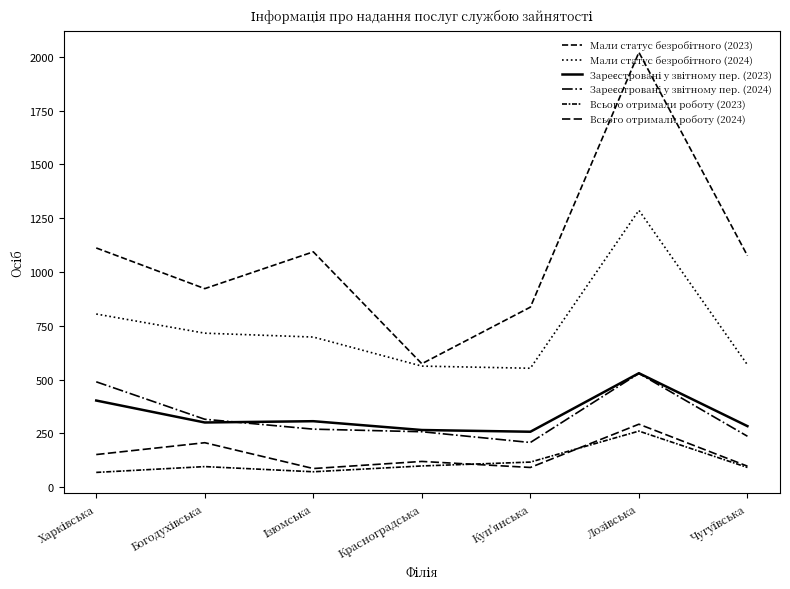

What is the value of the Мали статус безробітного (2023) point at the 4th from the left?

574